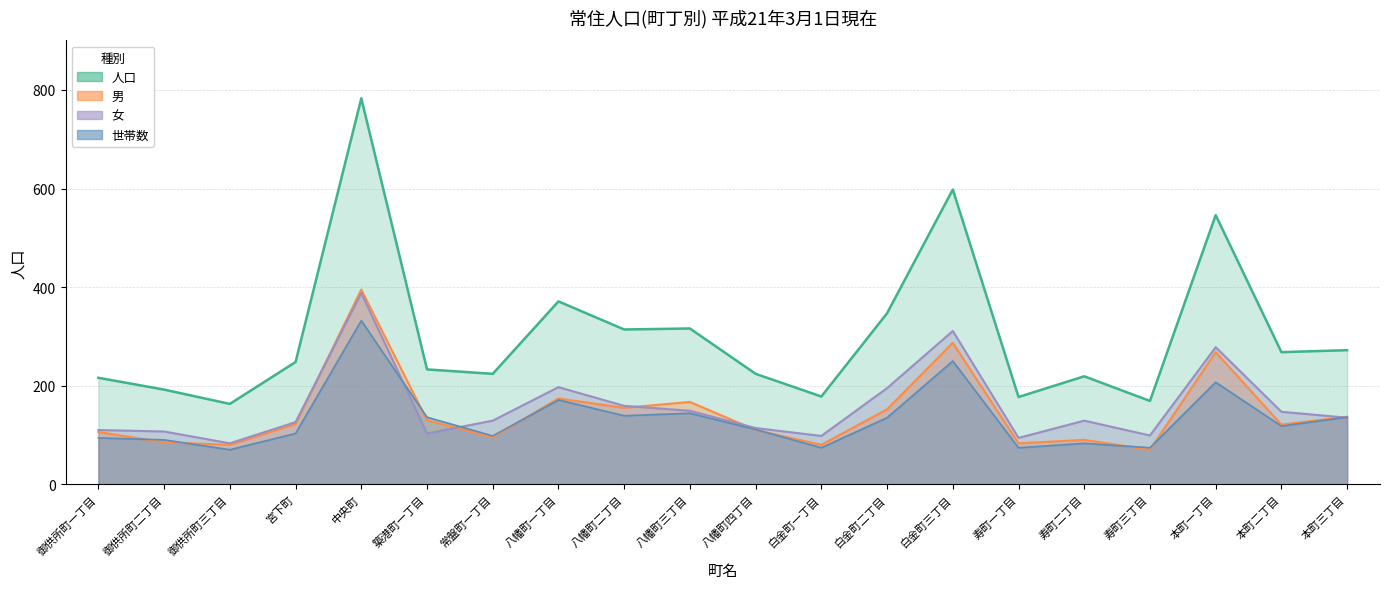

List the series in order of their peak value, highest first.

人口, 男, 女, 世帯数